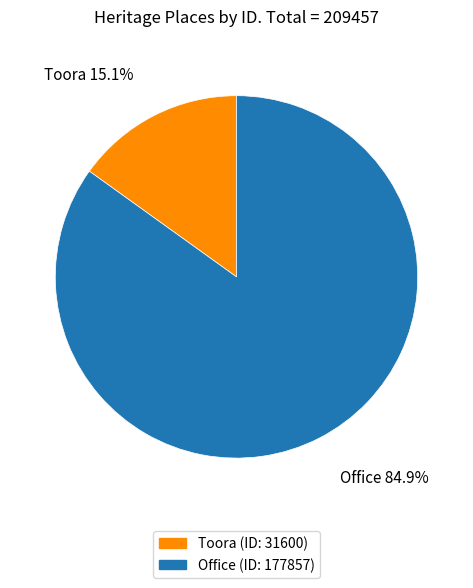

To the nearest percent, what is the difference between the largest and smallest slice percentages?

70%